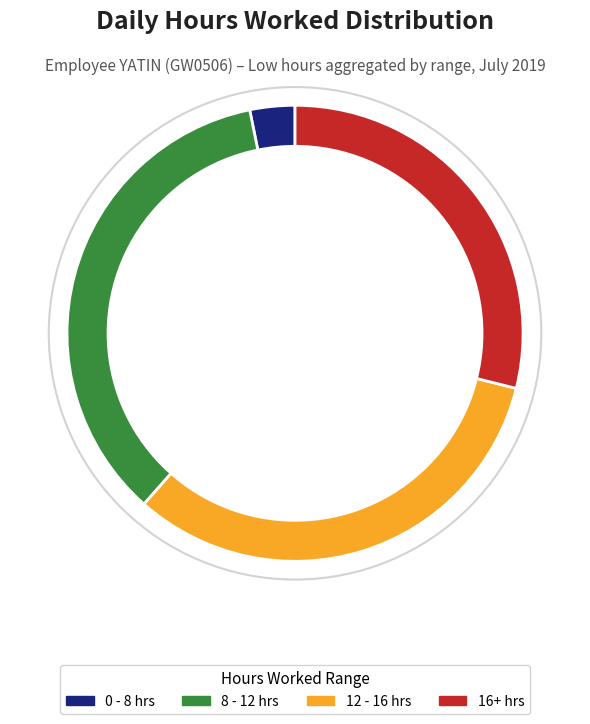

Does any single category account for the majority?

No